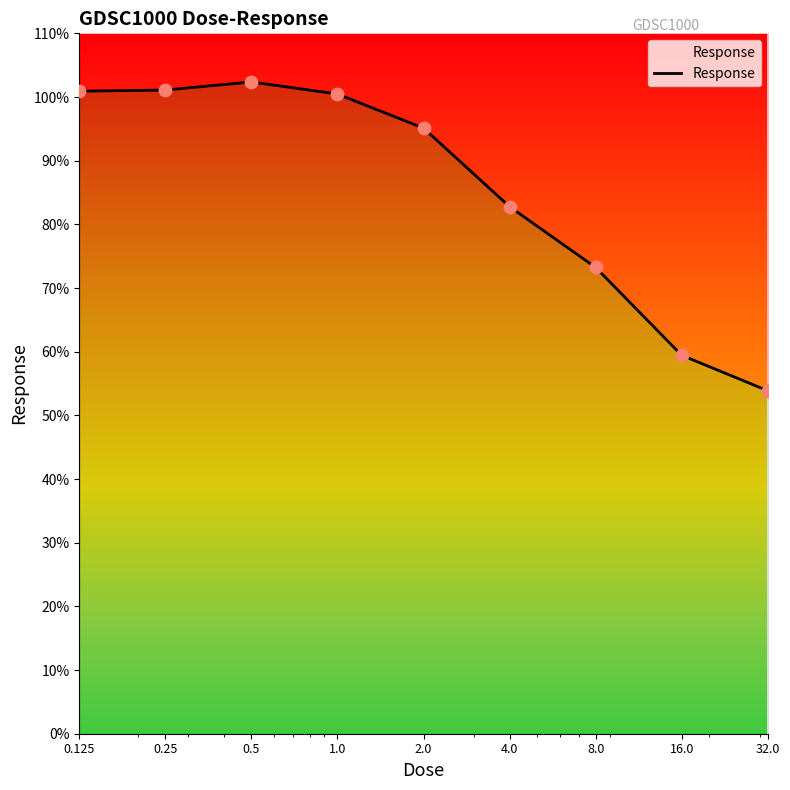

Which has a higher value, 32.0 or 2.0?

2.0